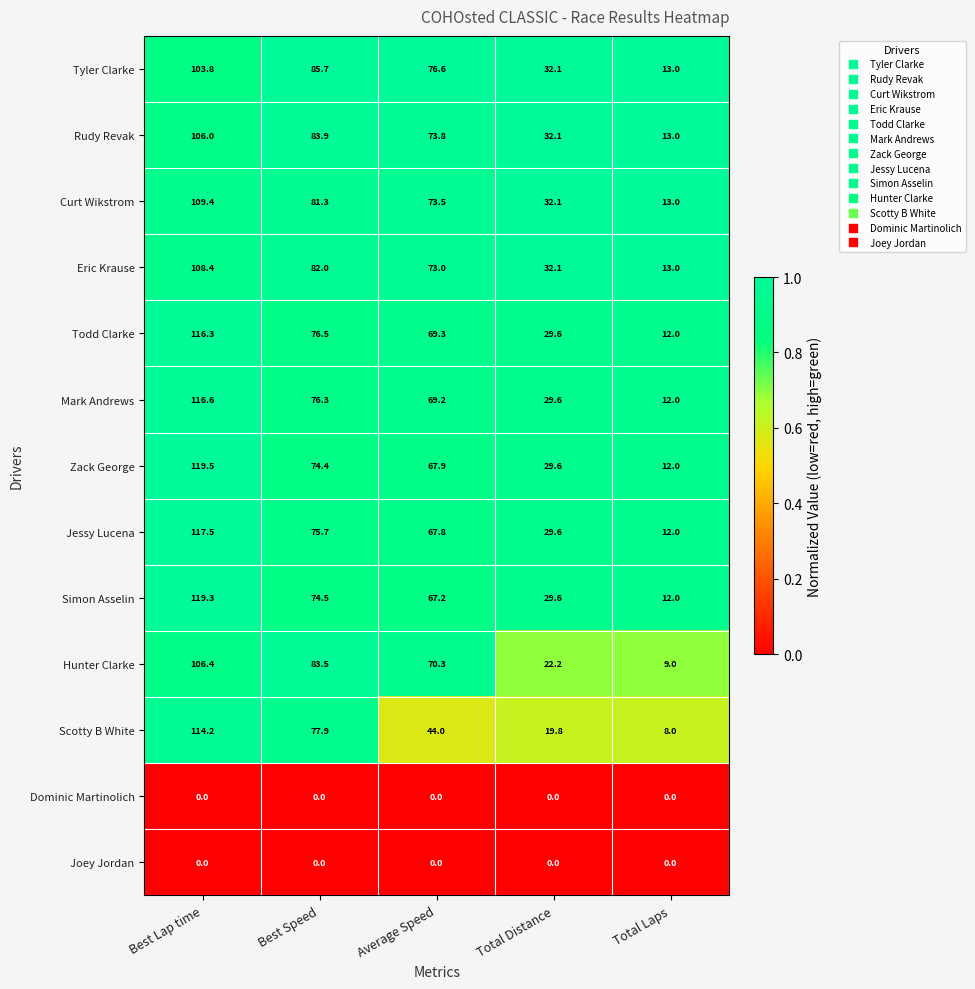

The value of Todd Clarke at Average Speed is 17.8. True or false?

False